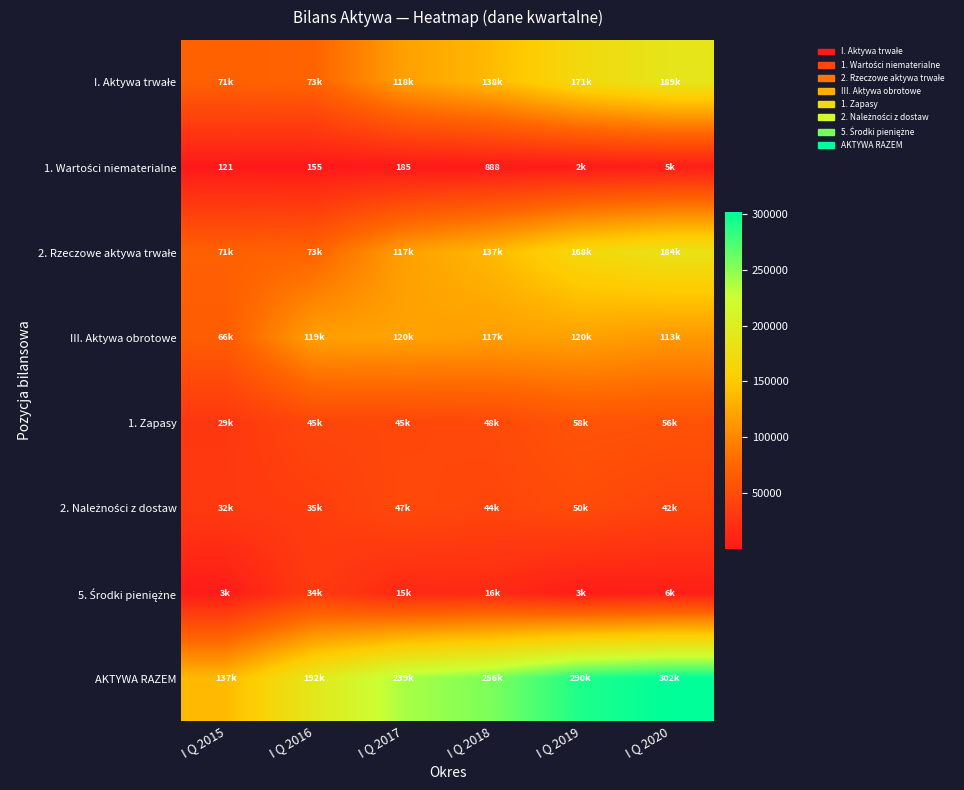

Which series has the largest total across all categories?

AKTYWA RAZEM